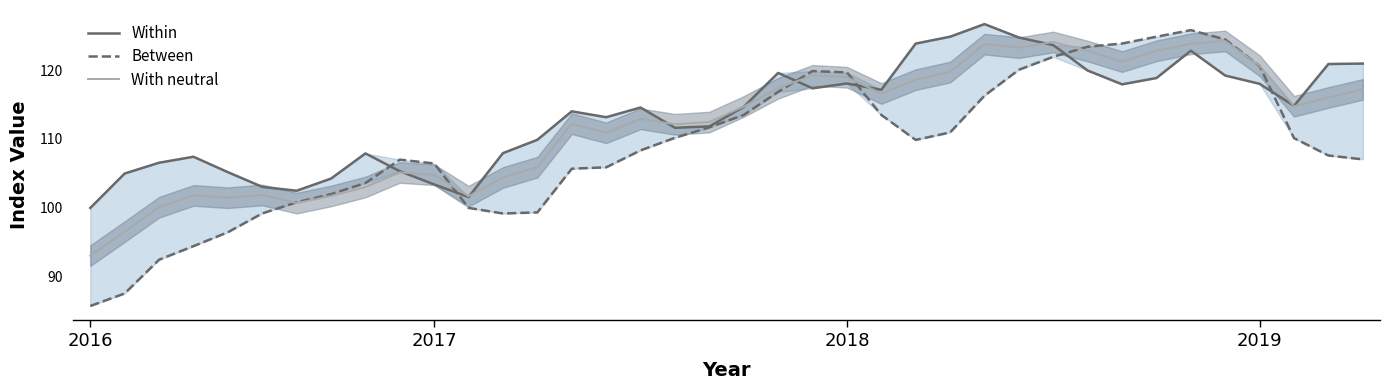

At how many categories does at least one series exceed 115?

17